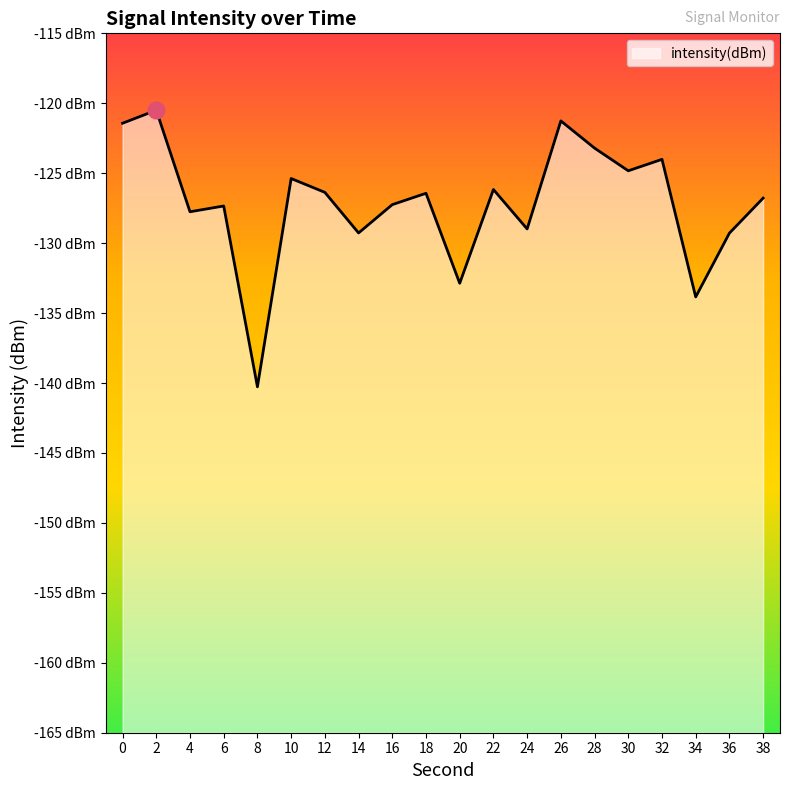

The value at 32 is -124.0. True or false?

True